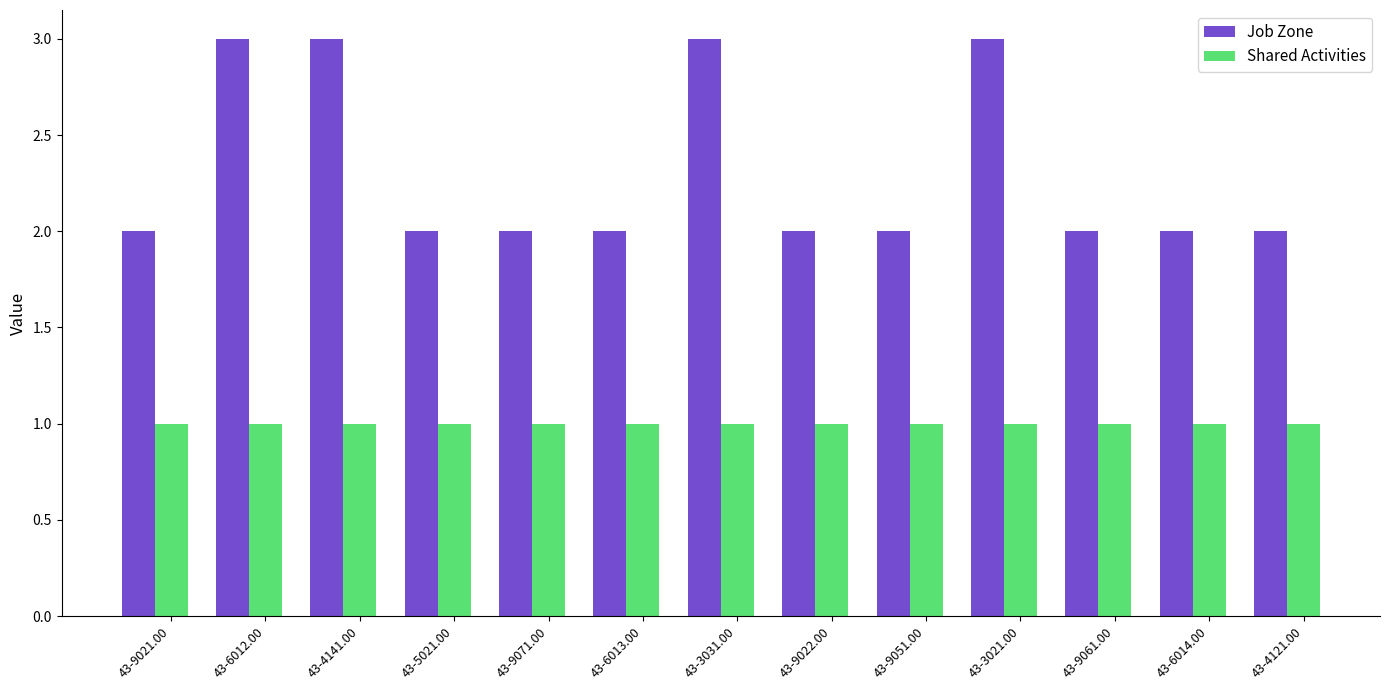

Rank the series by their average value, from highest to lowest.

Job Zone, Shared Activities